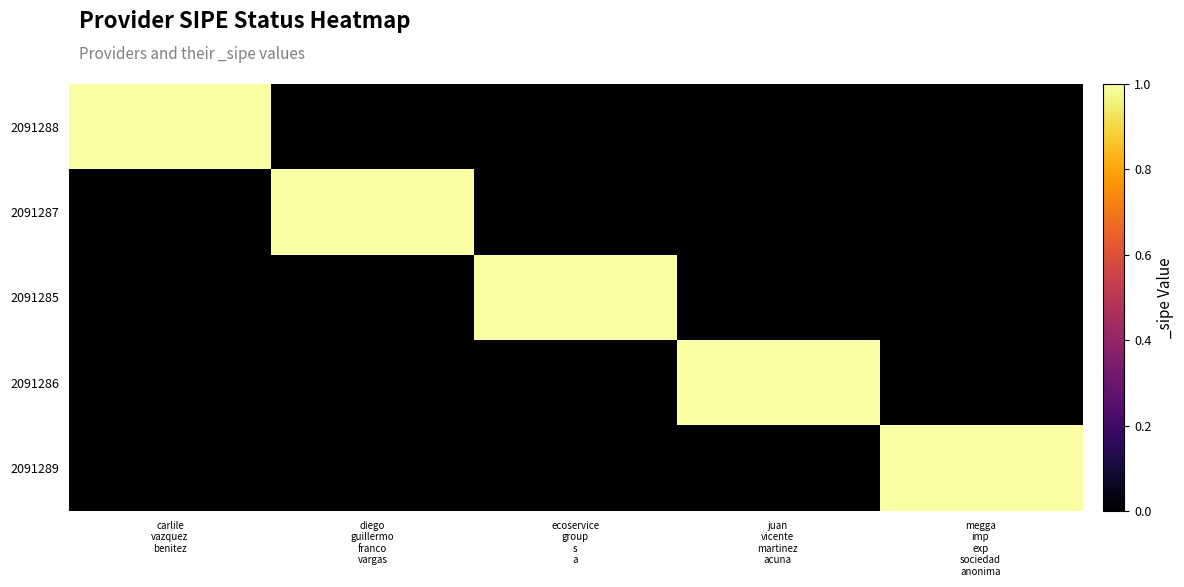

What is the spread (max minus min) of values at carlile
vazquez
benitez?

1